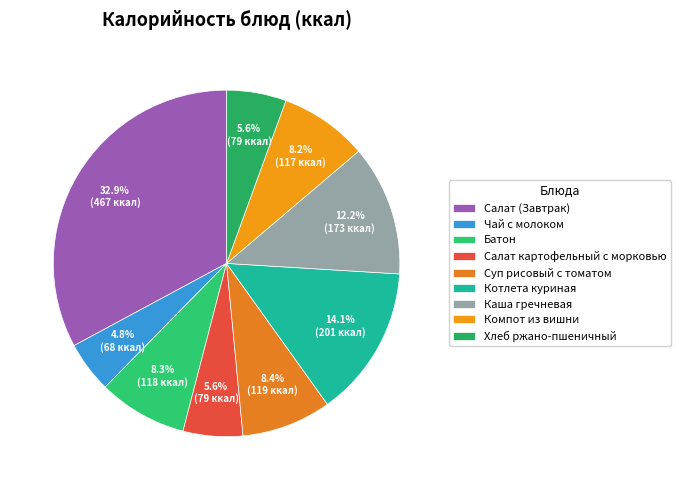

Is Каша гречневая the majority of the pie?

No